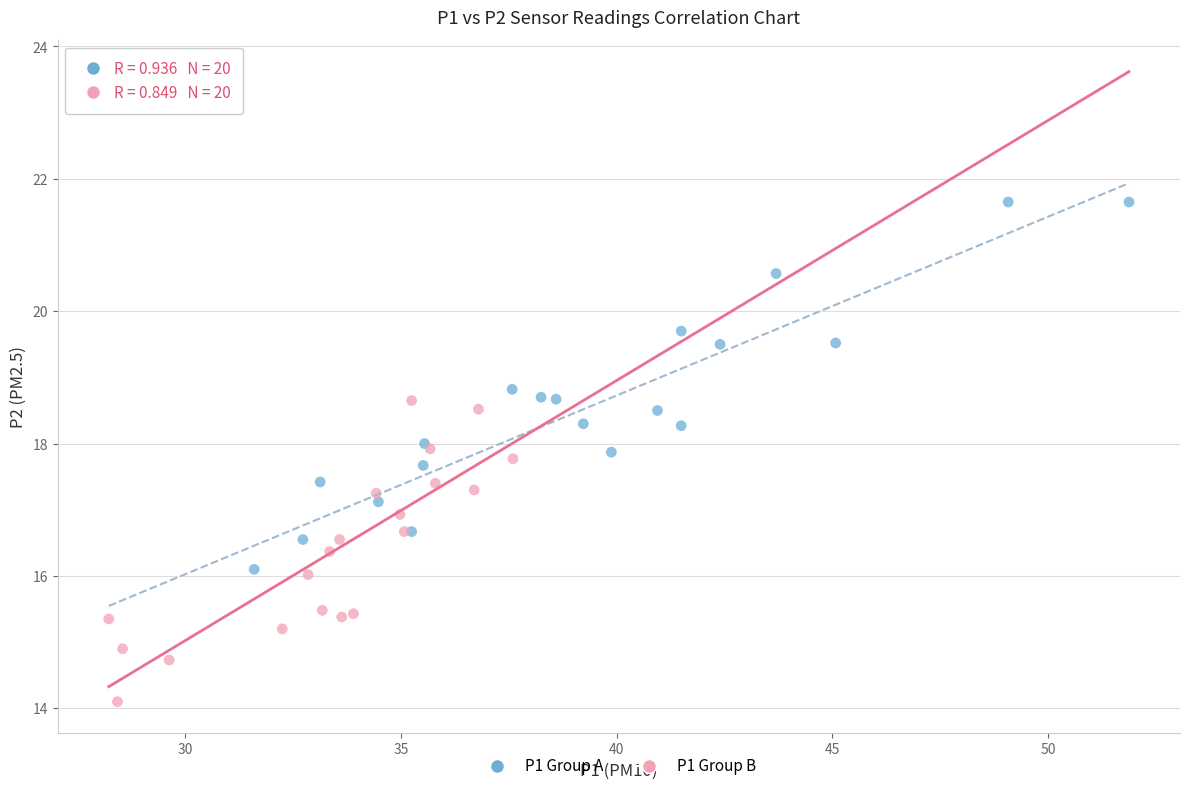

Which series reaches the maximum Y coordinate?

P1 Group A